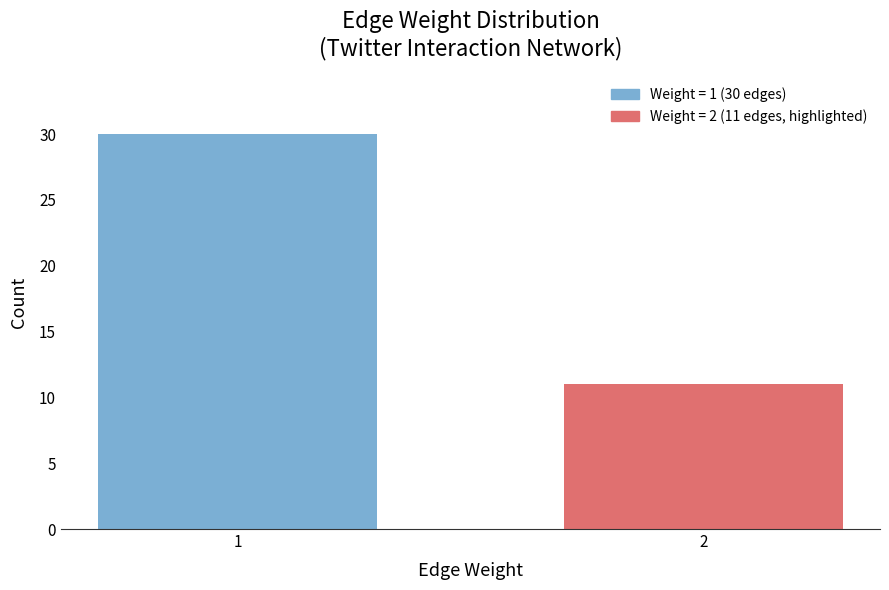

Reading left to right, extract all data points from this chart.

30	11